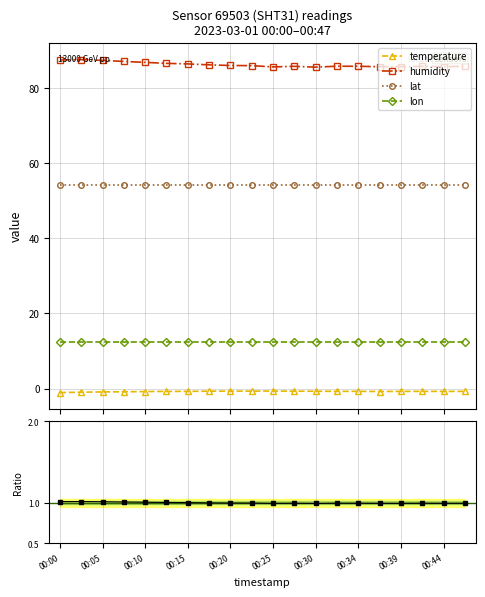

True or false: humidity and lon cross at least once.

False